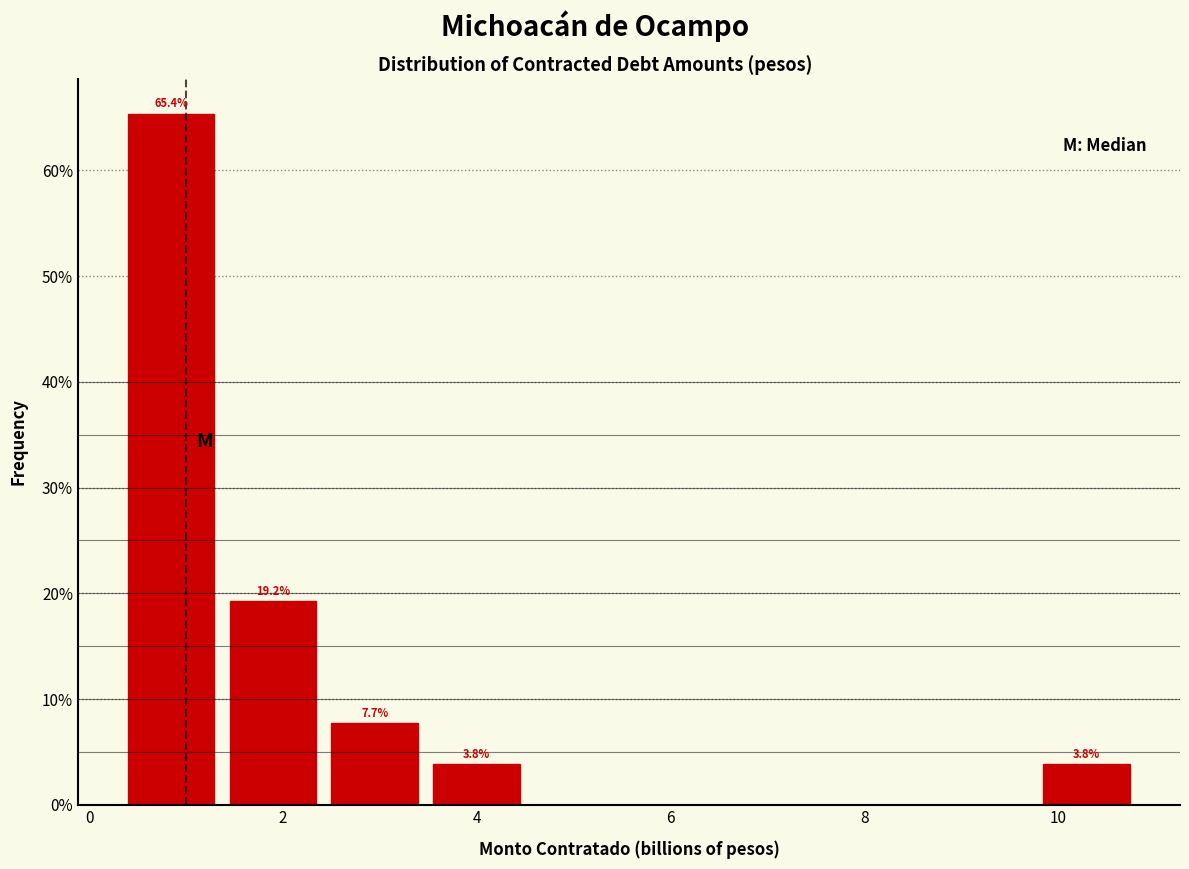

Over which range of the x-axis is the bar tallest?

0.4 to 1.4